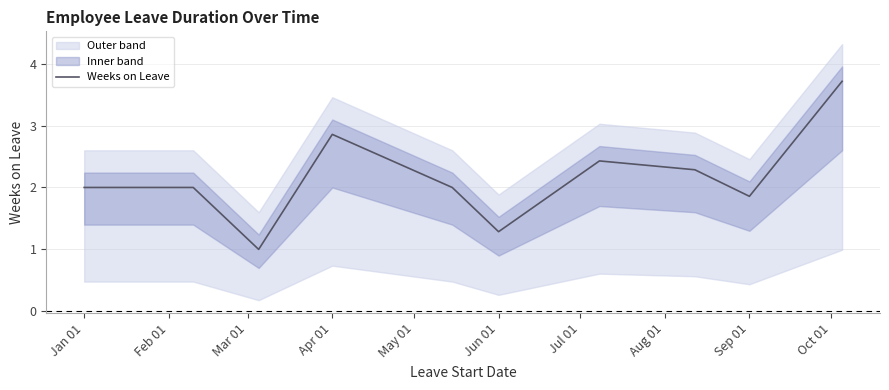

The value of Weeks on Leave at Apr 01 is 5.0. True or false?

False